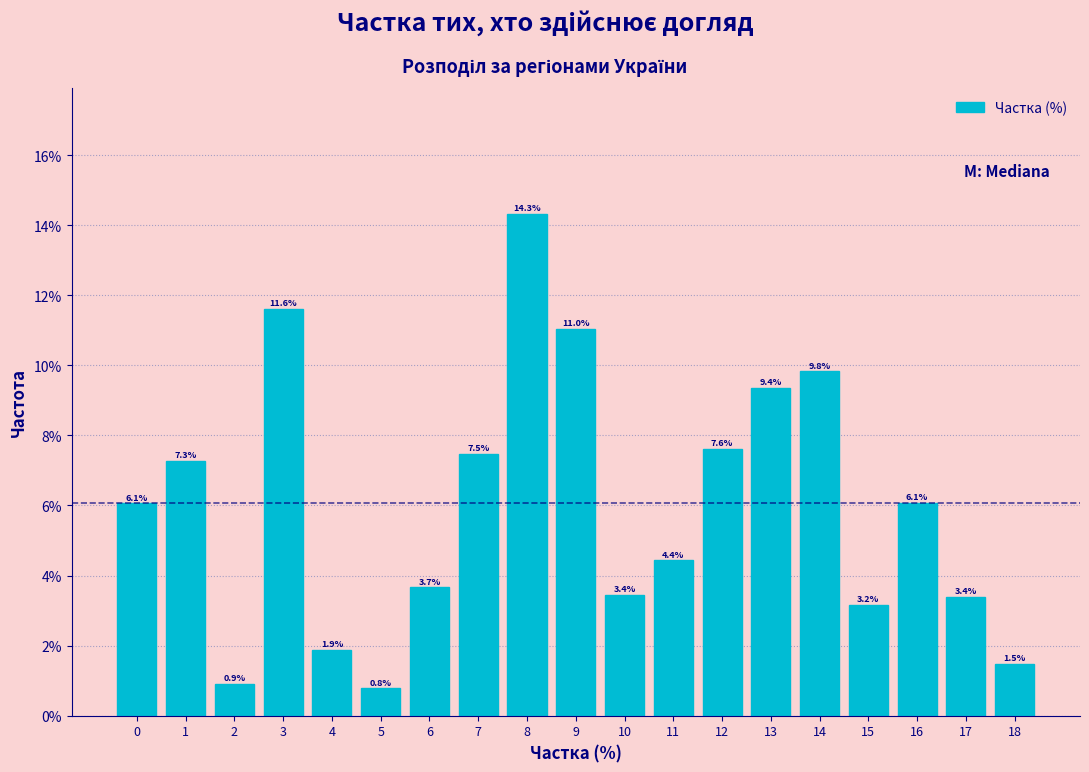

Reading left to right, transcribe all the data shown in this chart.

0=6.1	1=7.3	2=0.9	3=11.6	4=1.9	5=0.8	6=3.7	7=7.5	8=14.3	9=11.0	10=3.4	11=4.4	12=7.6	13=9.4	14=9.8	15=3.2	16=6.1	17=3.4	18=1.5